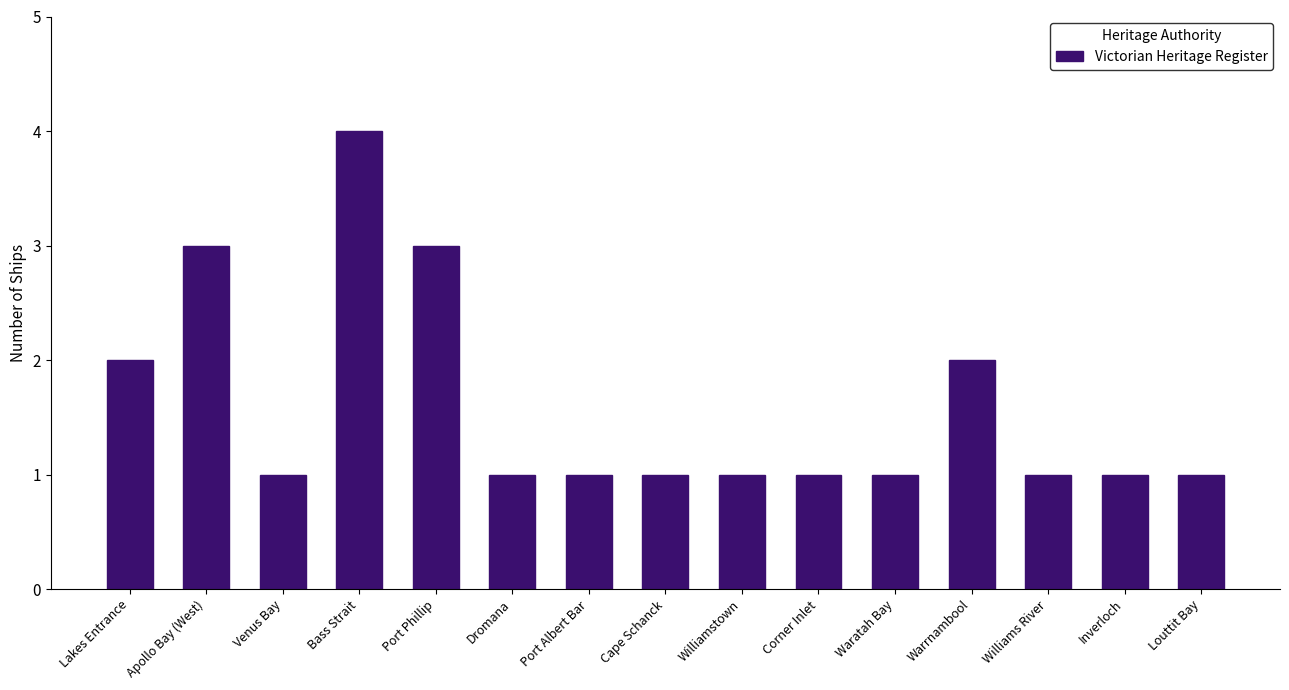

What is the label of the 15th bar from the left?

Louttit Bay